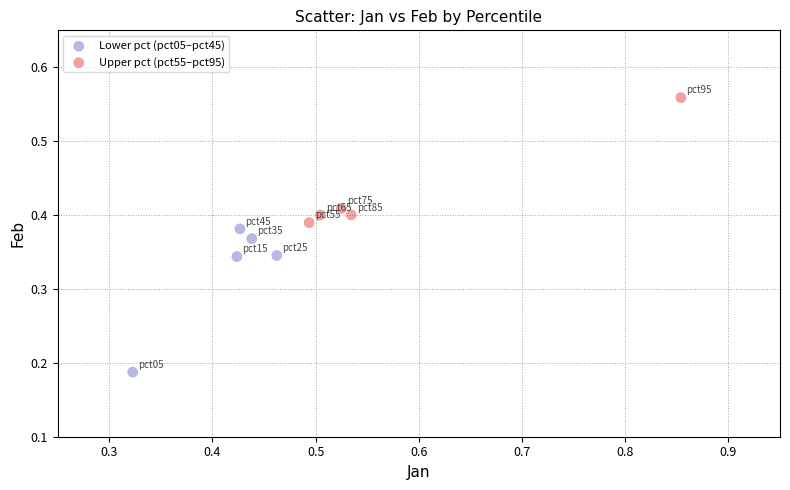

Which series contains the highest Y value?

Upper pct (pct55–pct95)